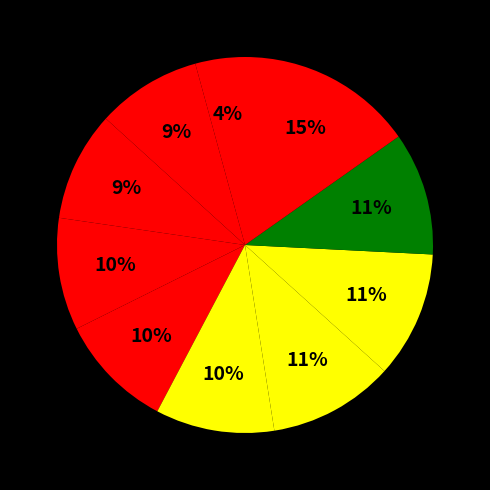

Which slice is the smallest?

pct05